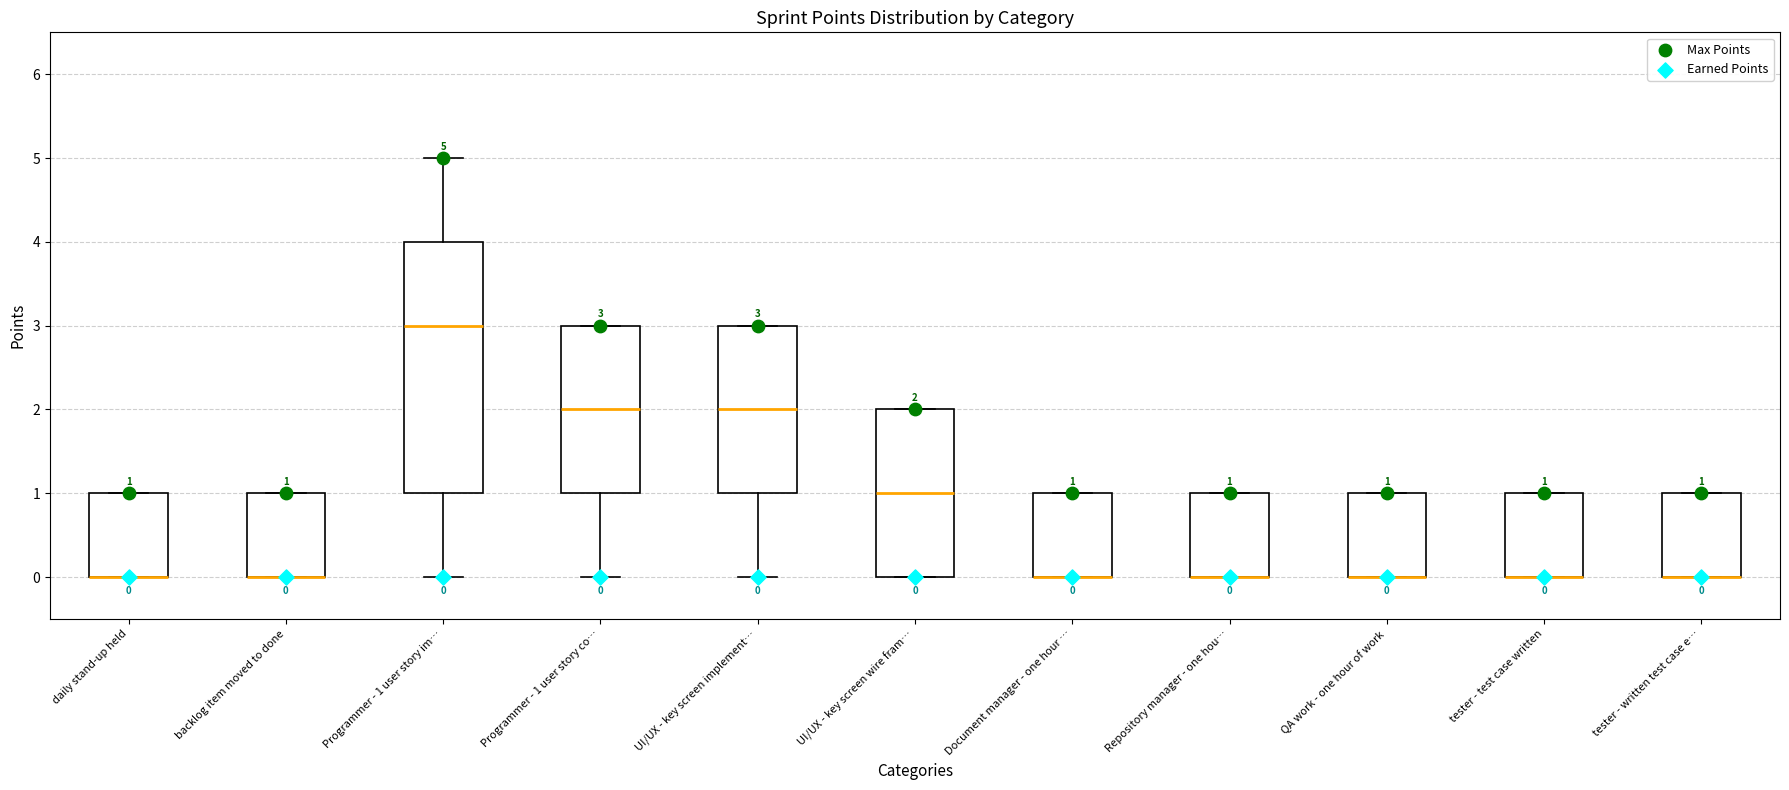

Comparing the boxes themselves (not the whiskers), which one is the tallest?

Programmer - 1 user story im…